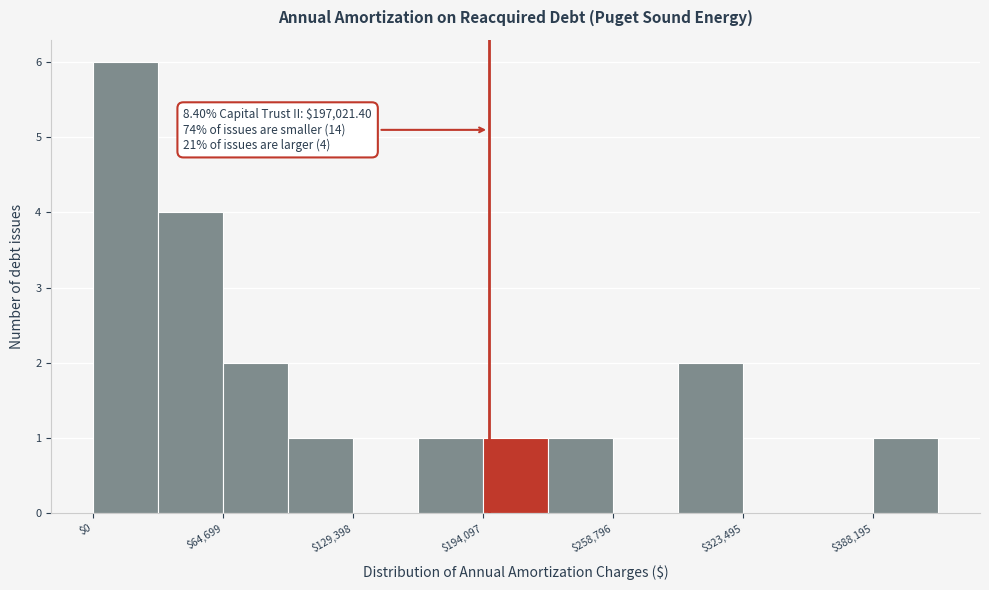

Read against the x-axis, roughly where is the centre of the tallest bar?

20000